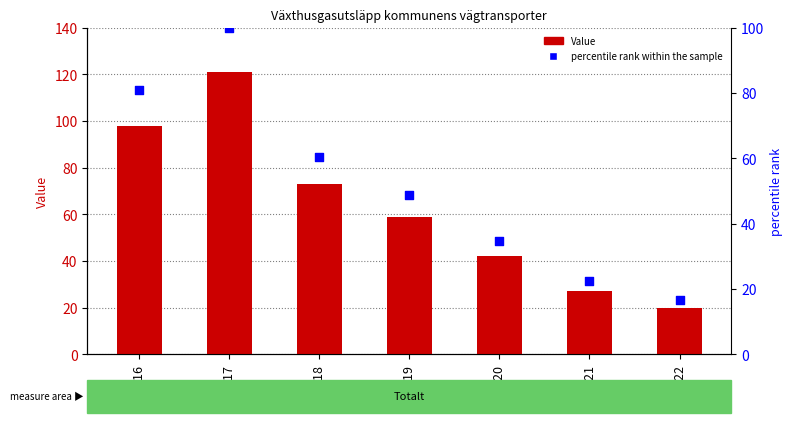

Which series has the largest total across all categories?

Value